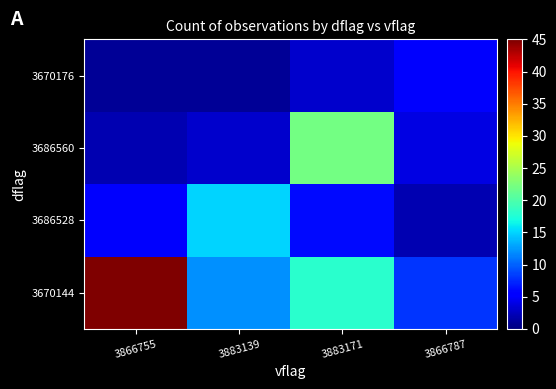

Between 3883171 and 3866755, which is larger?

3866755